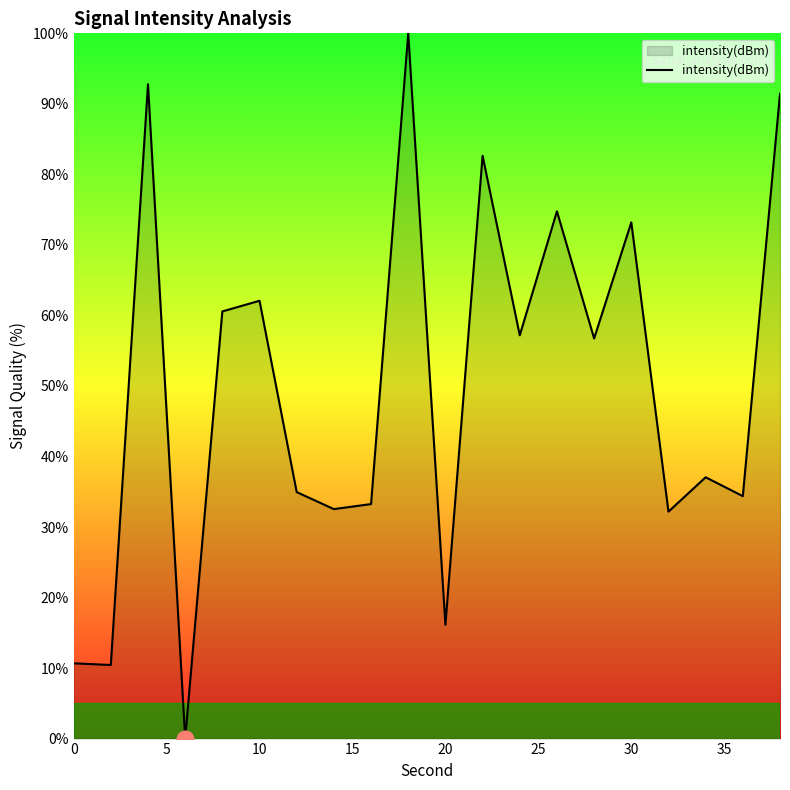

Does the chart display data point markers on the line(s)?

No